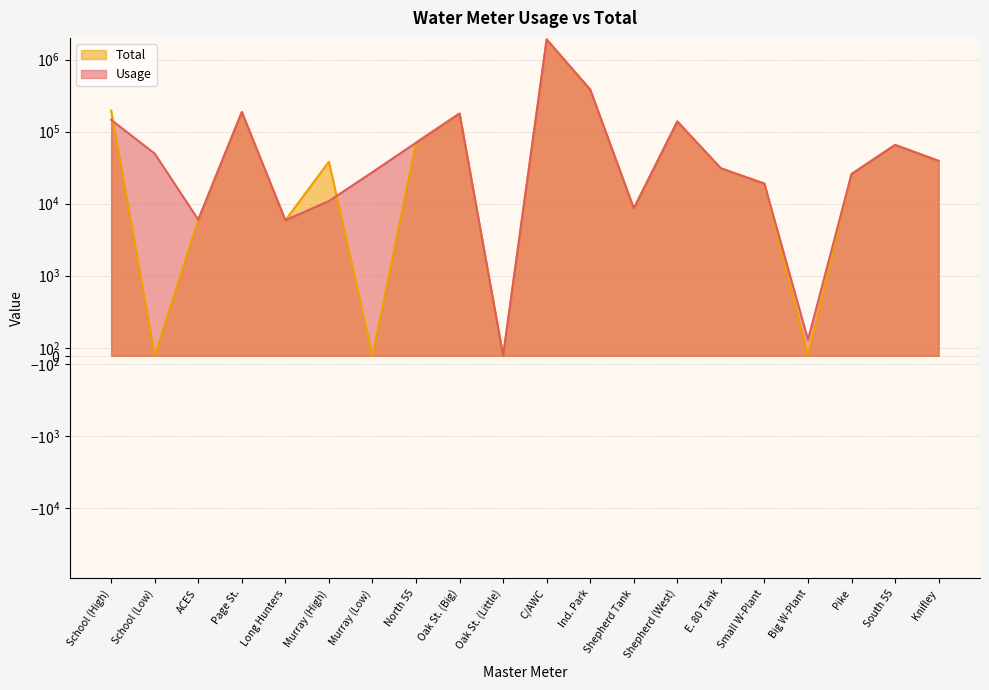

At which category is the sum across all series the highest?

C/AWC